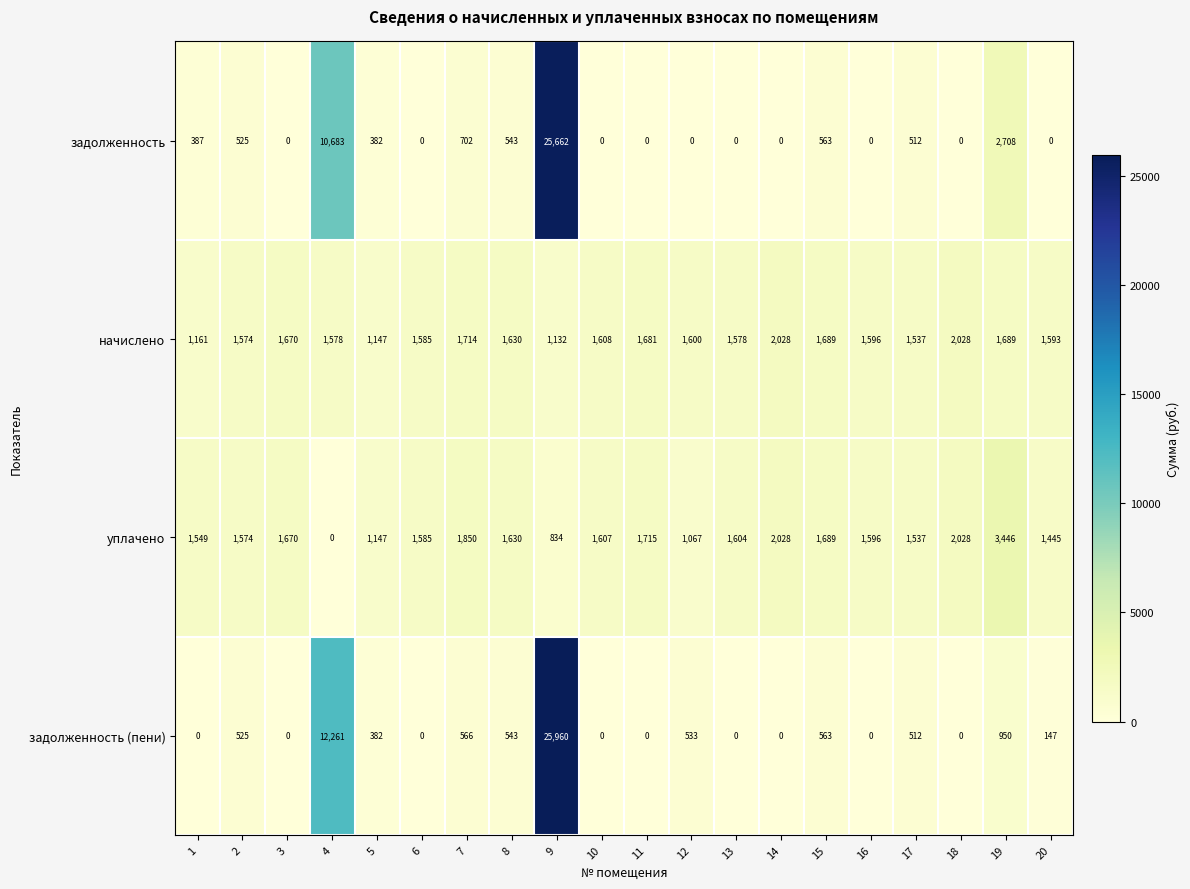

Between 1 and 13, which series saw the biggest shift?

начислено